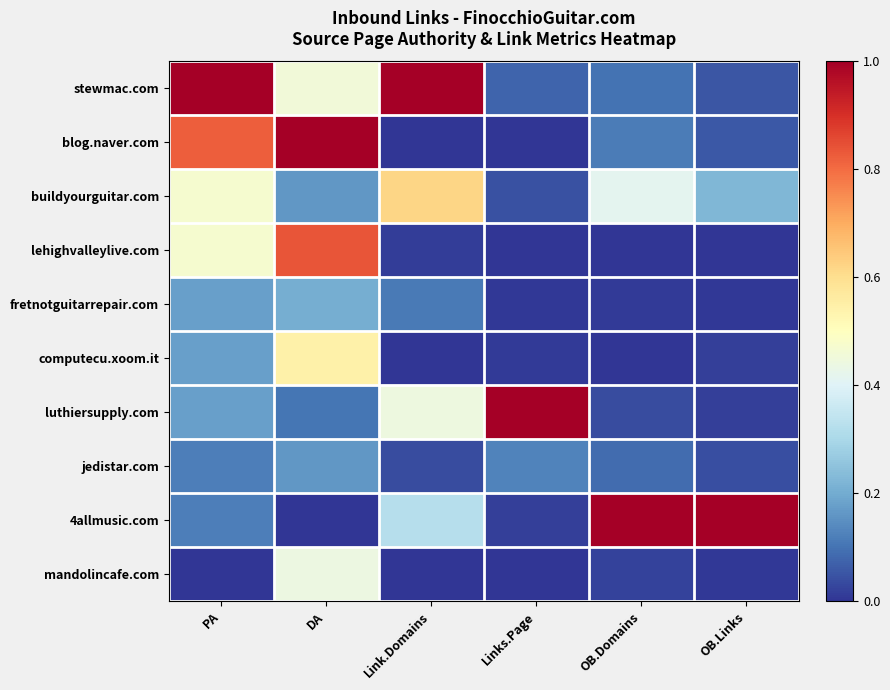

What is the spread (max minus min) of values at Link.Domains?

1.0